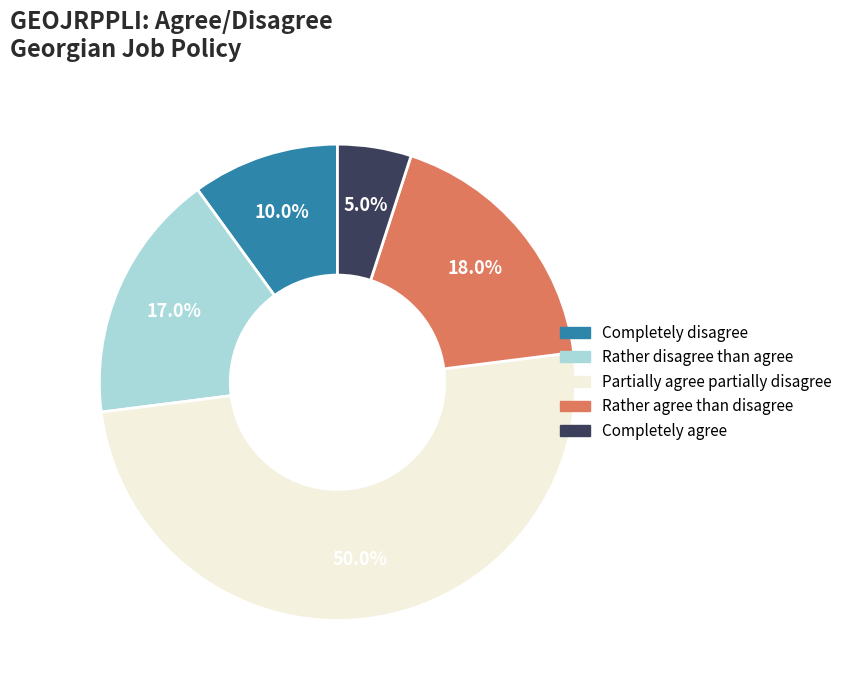

To the nearest percent, what percentage of the pie is Rather agree than disagree?

18%